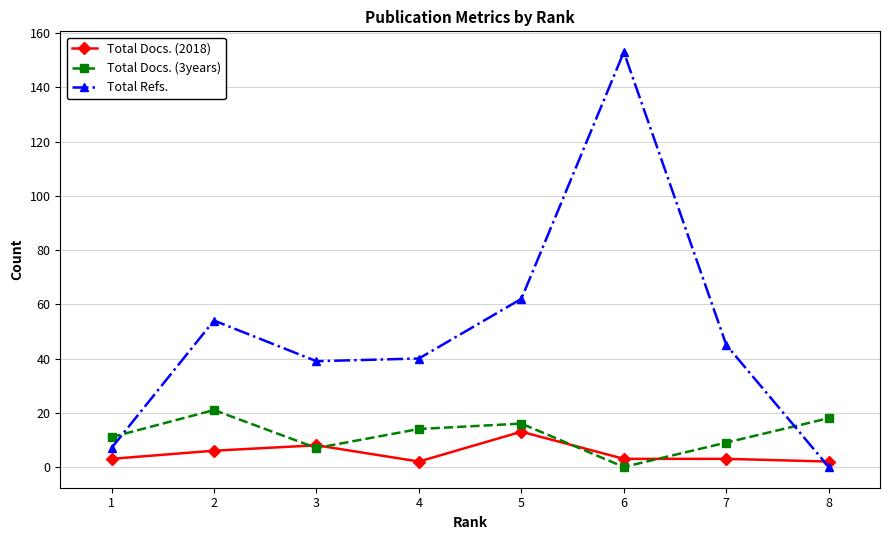

Where do Total Docs. (3years) and Total Refs. first cross each other?

1 and 2